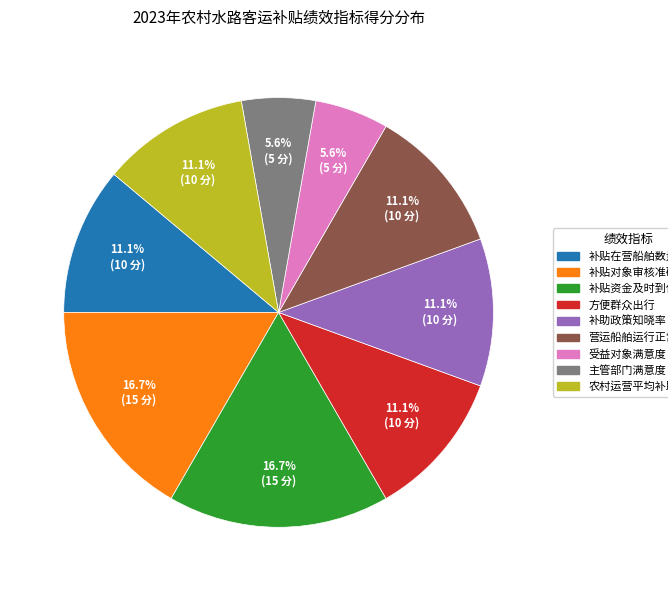

To the nearest percent, what percentage of the pie is 补贴在营船舶数量?

11%